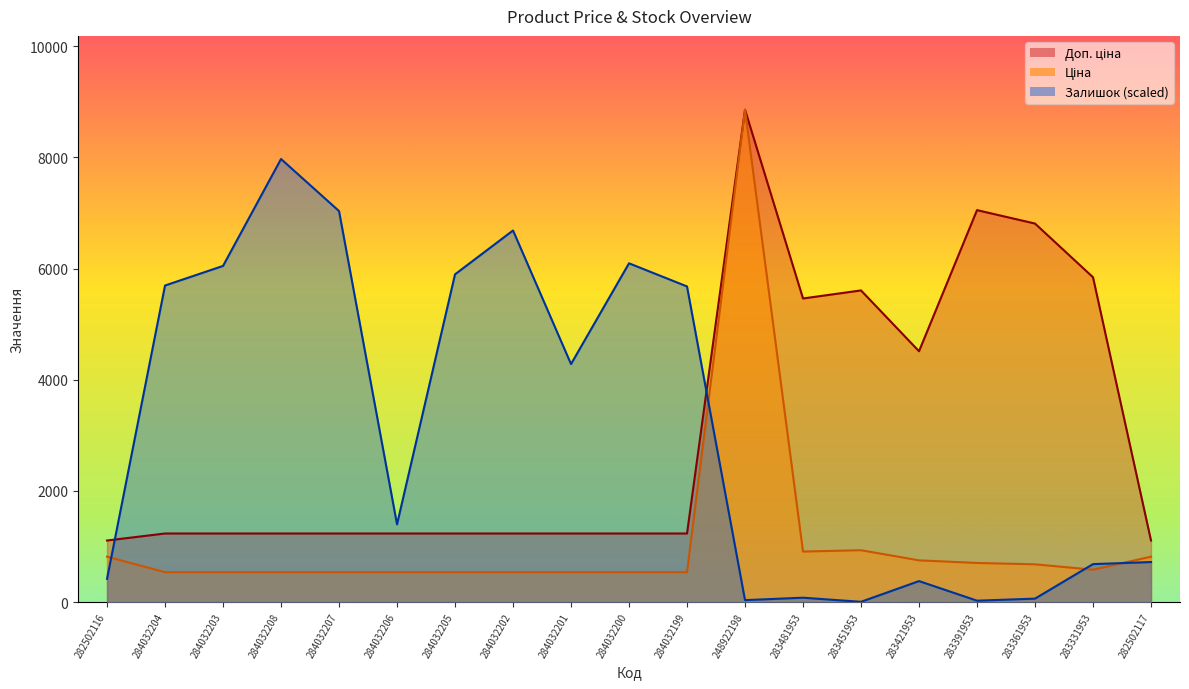

Which series has the largest range (max minus min)?

Ціна